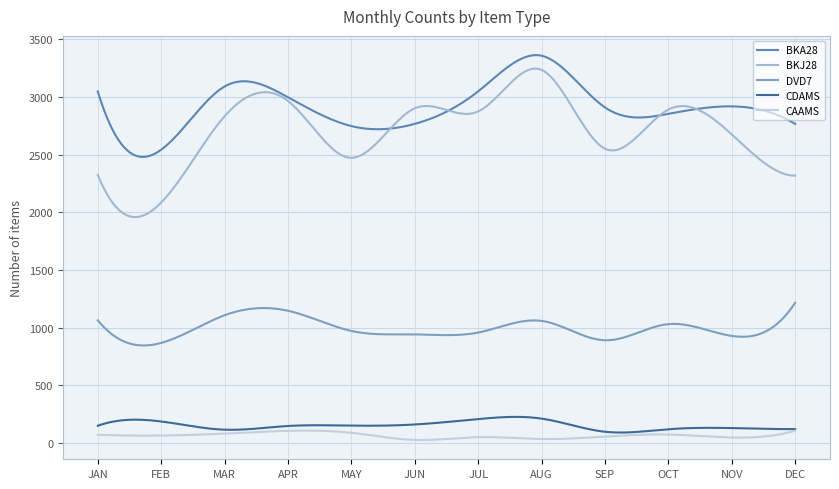

What is the greatest value displayed?

3363.1